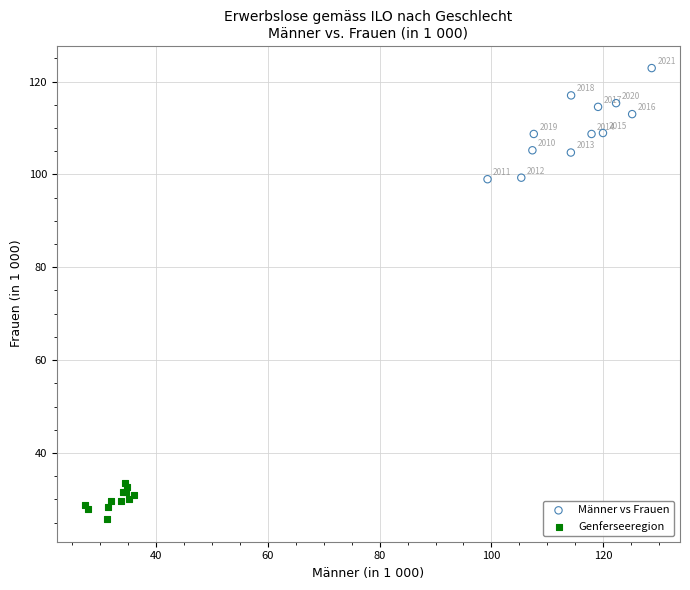

Which series has the widest spread of Y values?

Männer vs Frauen